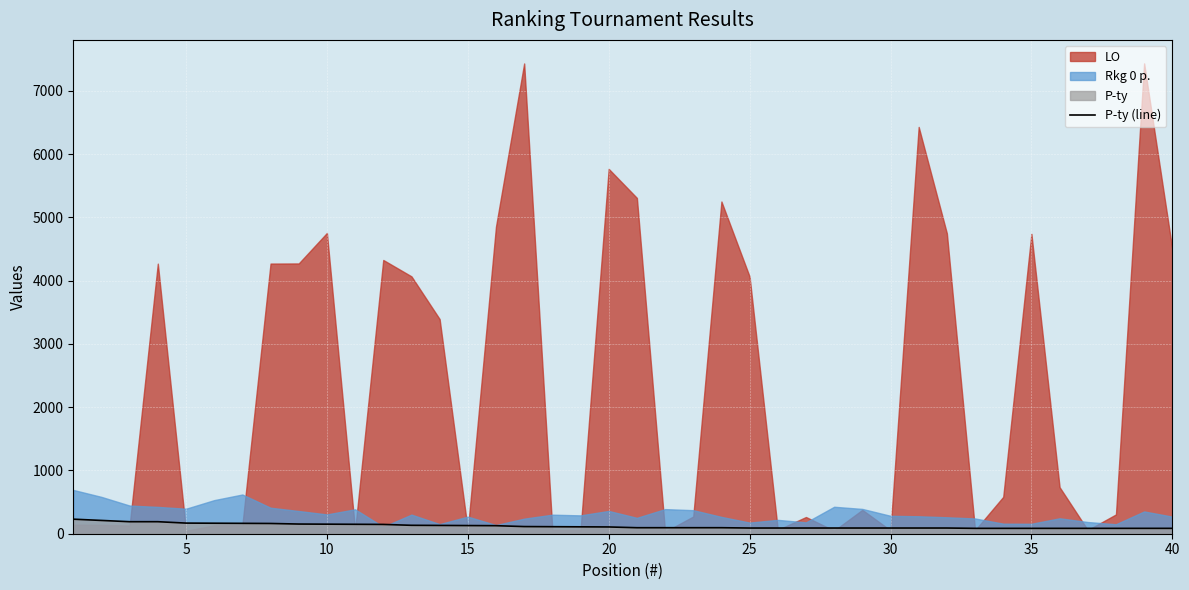

The chart shows a value of 119 at 32. True or false?

False